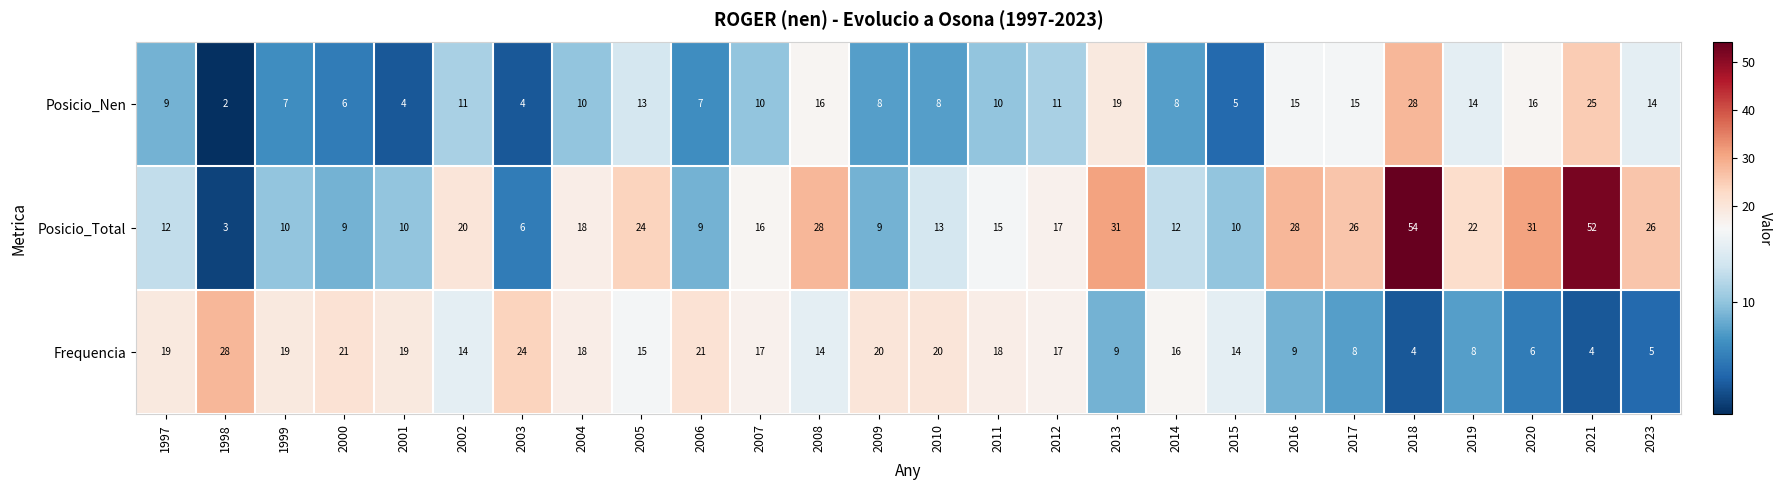

At how many categories does at least one series exceed 9?

26